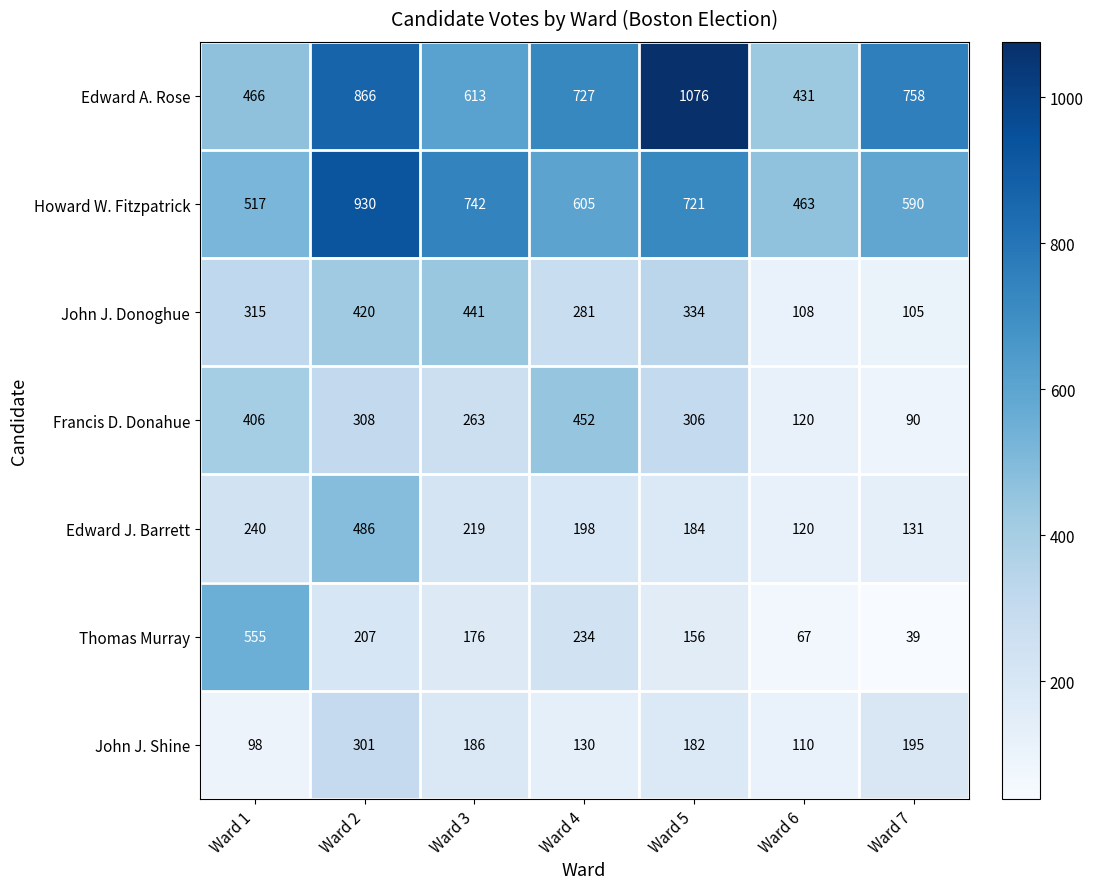

Rank the series by their maximum value, from lowest to highest.

John J. Shine, John J. Donoghue, Francis D. Donahue, Edward J. Barrett, Thomas Murray, Howard W. Fitzpatrick, Edward A. Rose